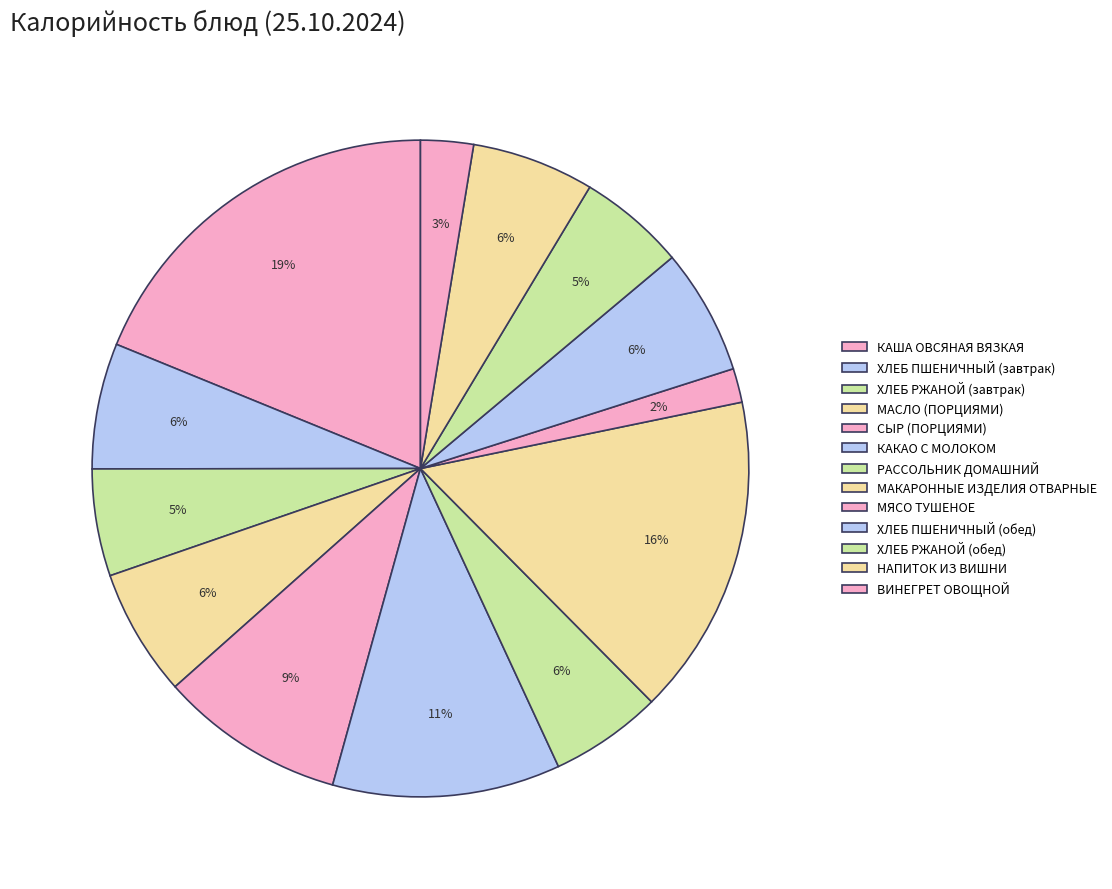

Does any single category account for the majority?

No